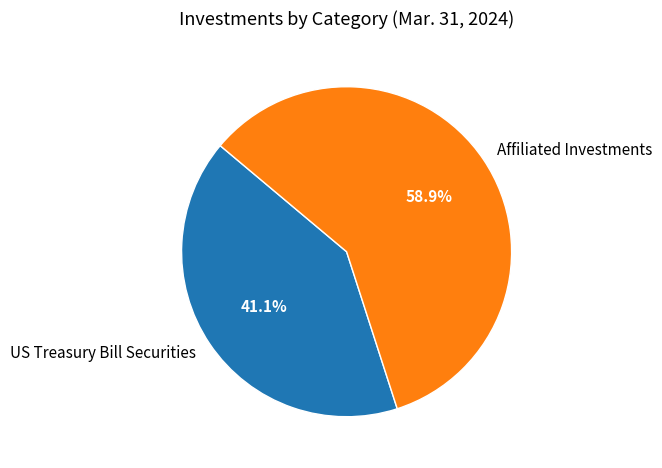

What percentage is the Affiliated Investments slice, to the nearest percent?

59%